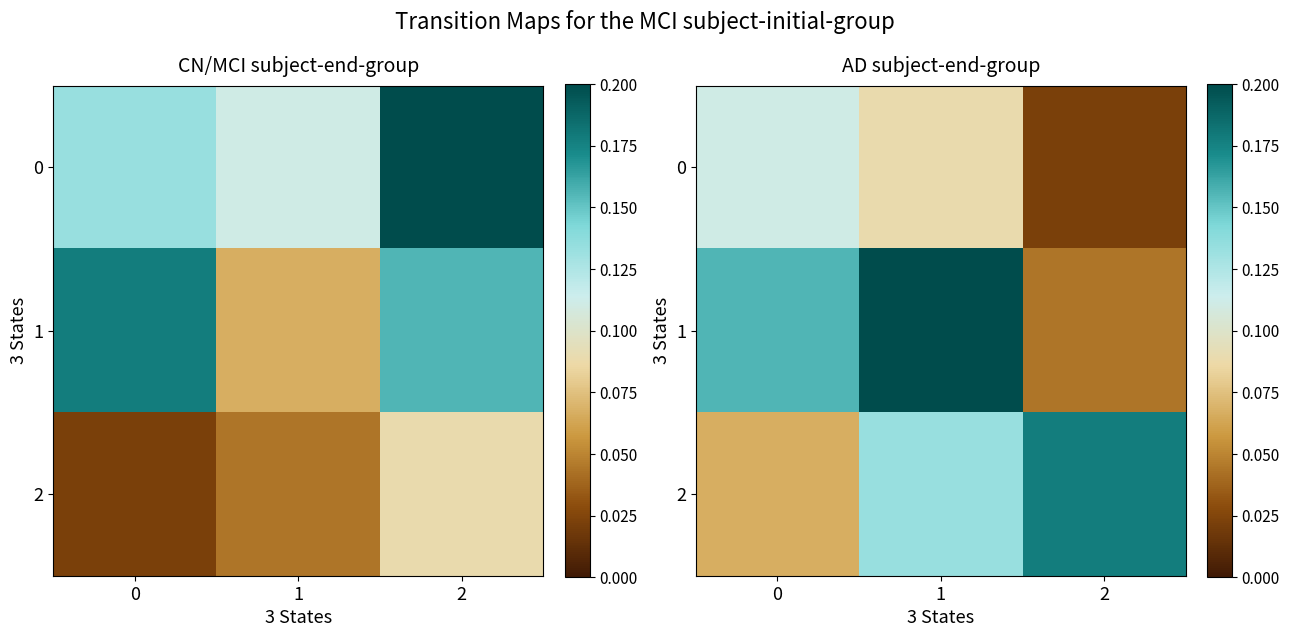

At how many categories does at least one series exceed 0?

3